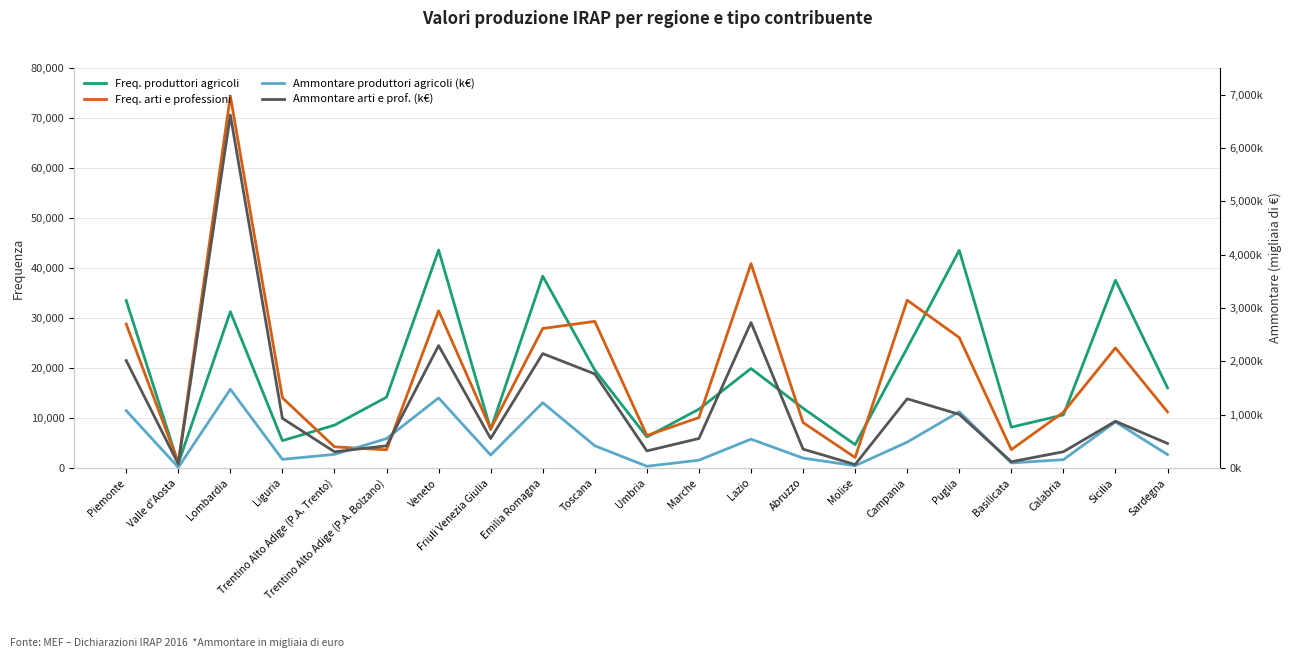

Which series changed the most between Trentino Alto Adige (P.A. Trento) and Basilicata?

Ammontare arti e prof. (k€)